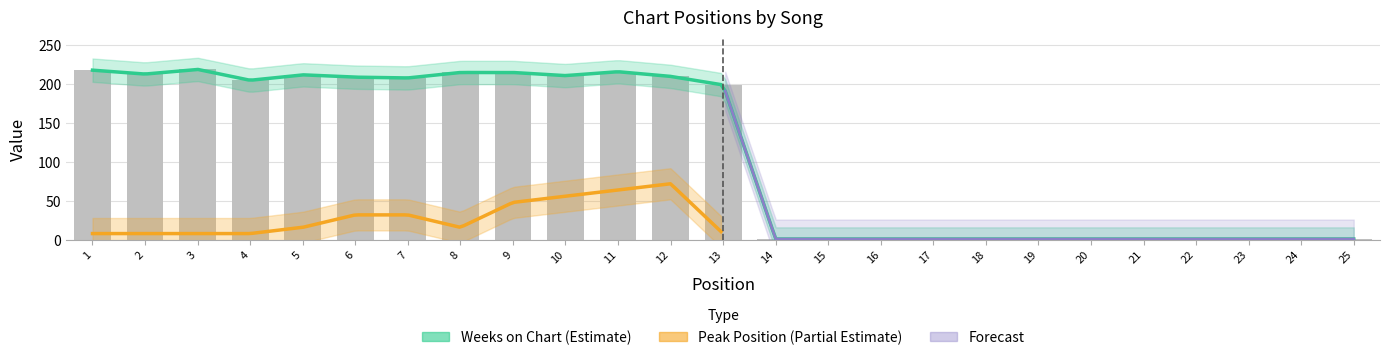

Are the bars grouped side by side (vs. stacked)?

No